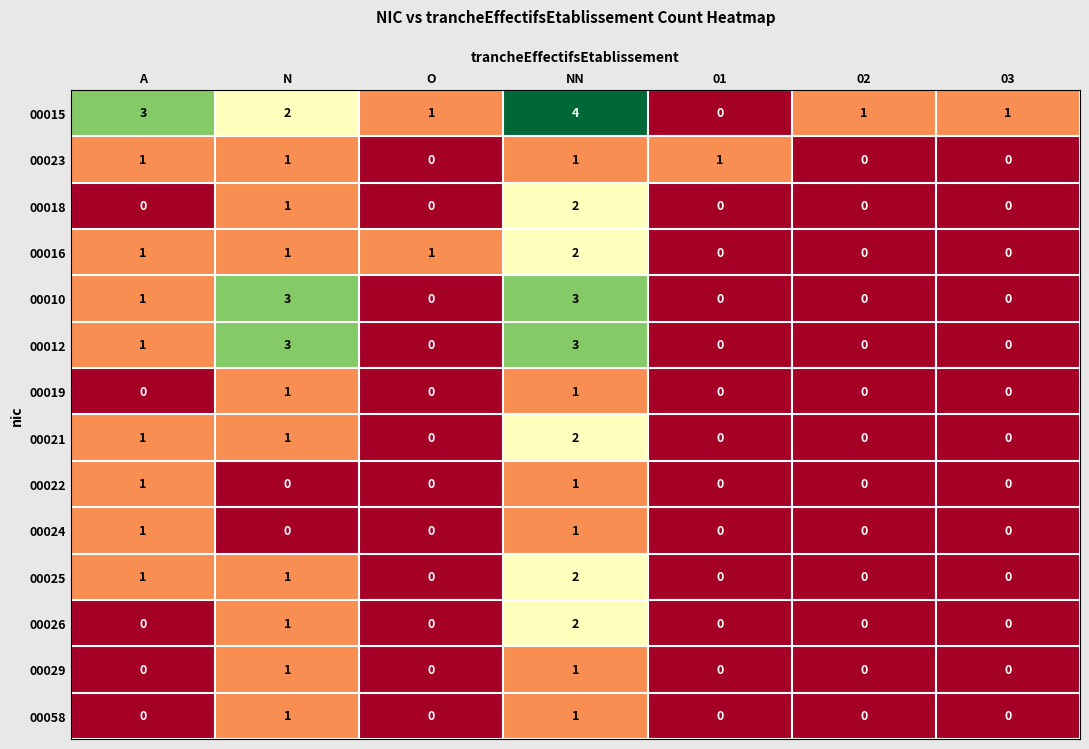

What is the sum of all 00021 values?

4